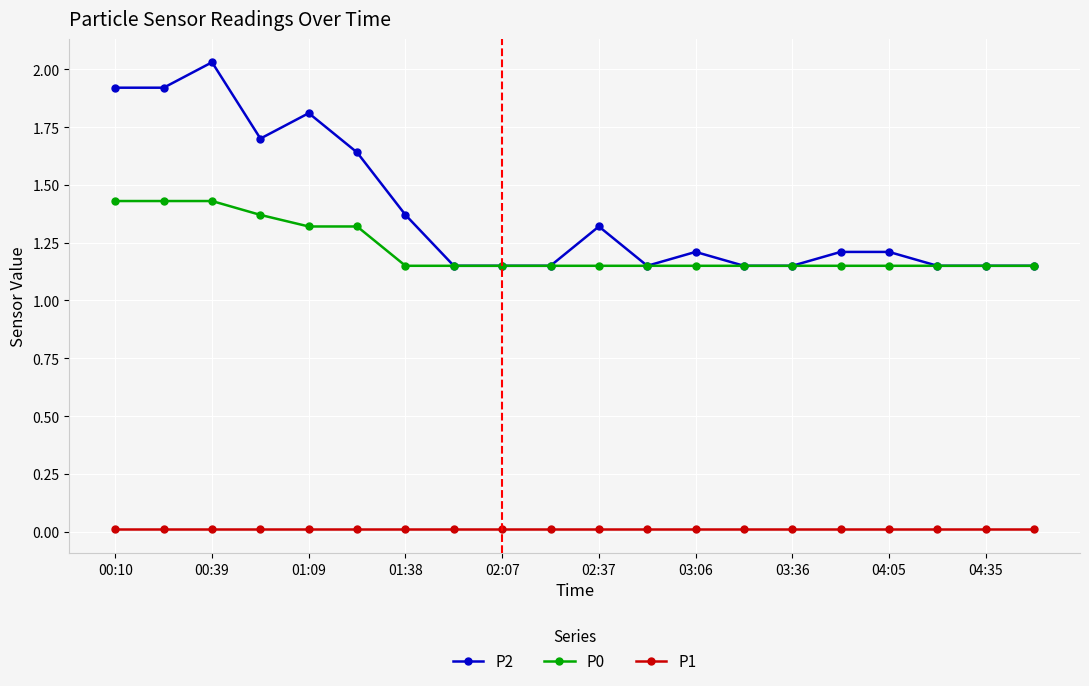

True or false: P2 has more than 2 points higher than both neighbors.

True